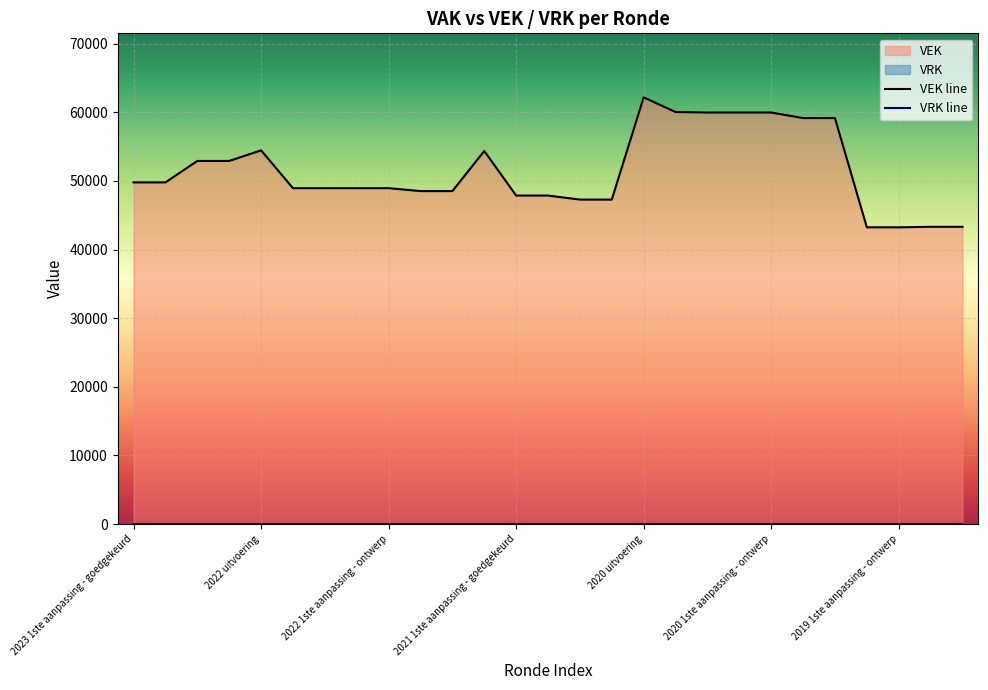

What is the sum of the values at 2020 Opmaak - goedgekeurd and 2021 Opmaak - ontwerp?

106414